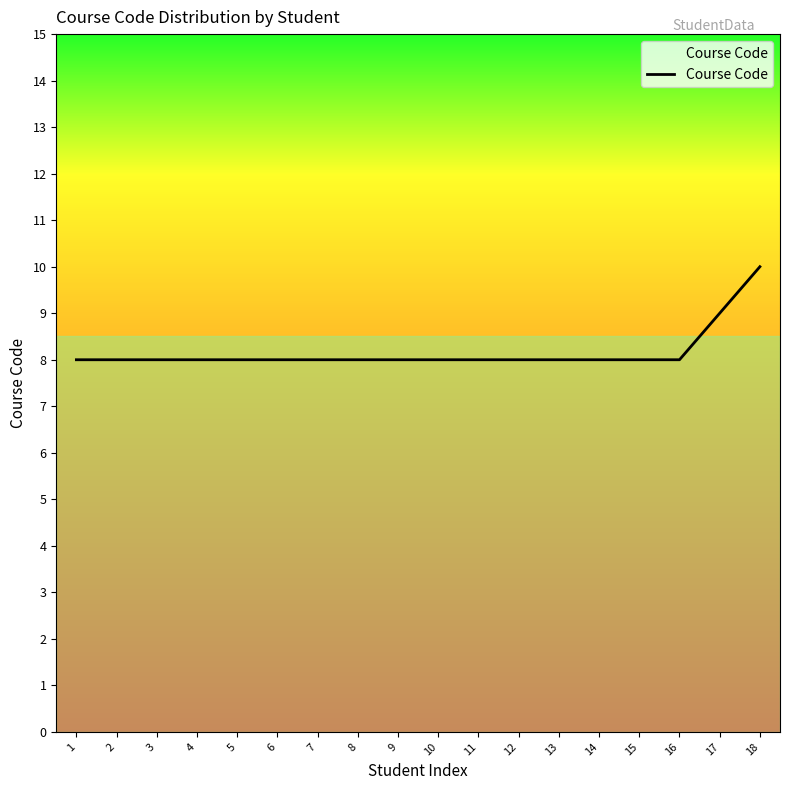

What is the ratio of the value at 1 to the value at 4?

1.0